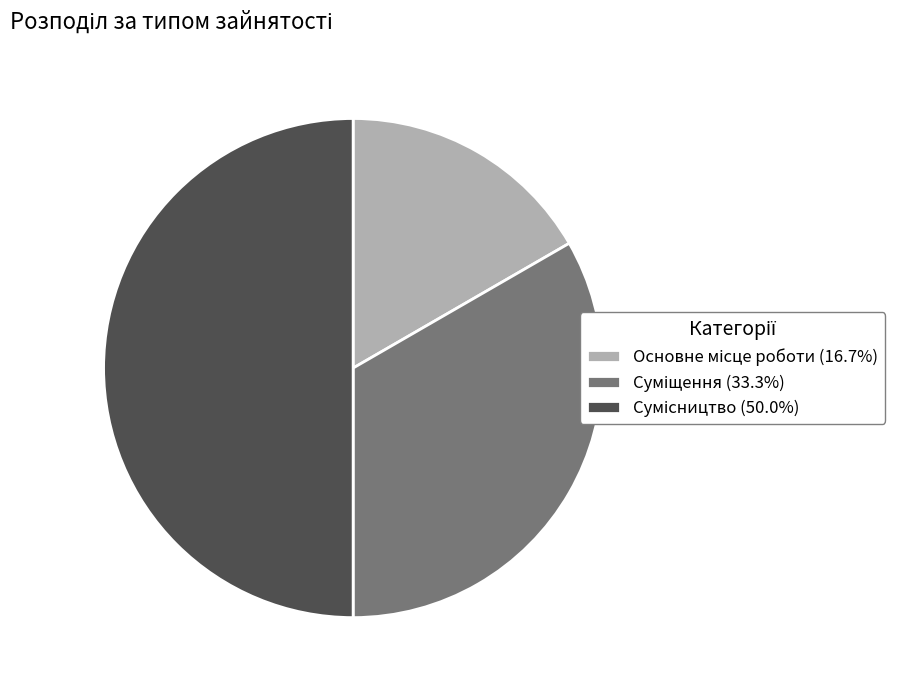

Rank the categories by value from highest to lowest.

Сумісництво, Суміщення, Основне місце роботи